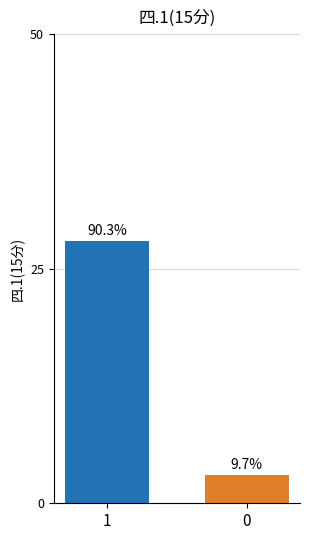

How many bars are there in total?

2